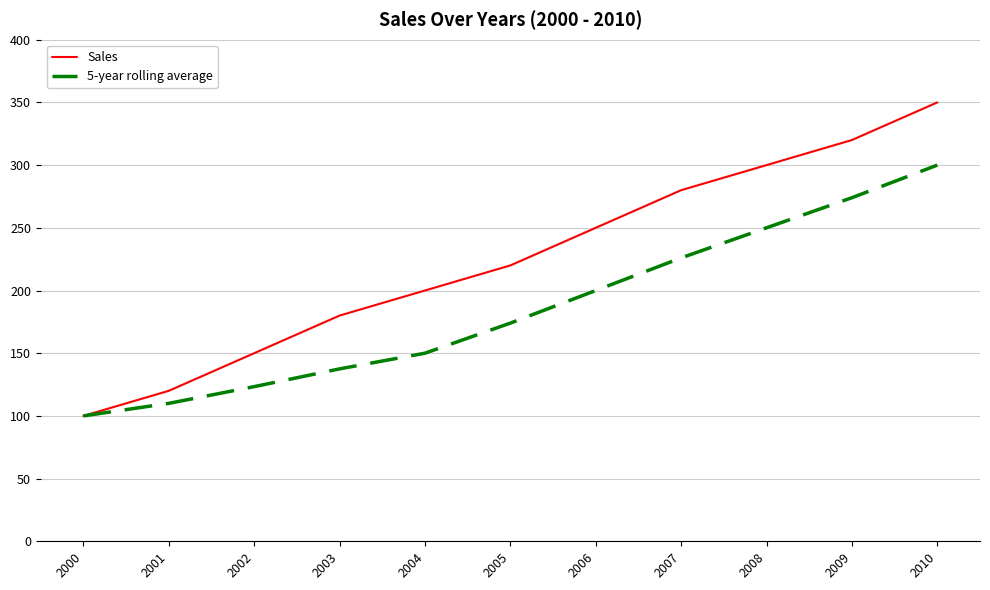

What is the sum of the Sales values at 2008 and 2010?

650.0